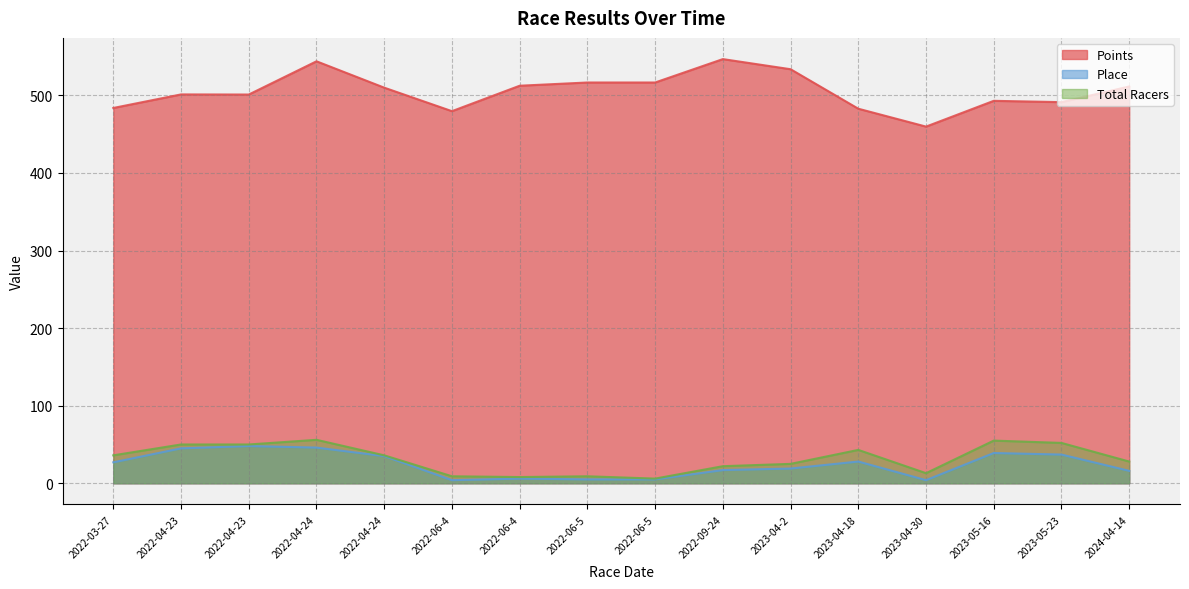

What is the maximum value shown in the chart?

546.8